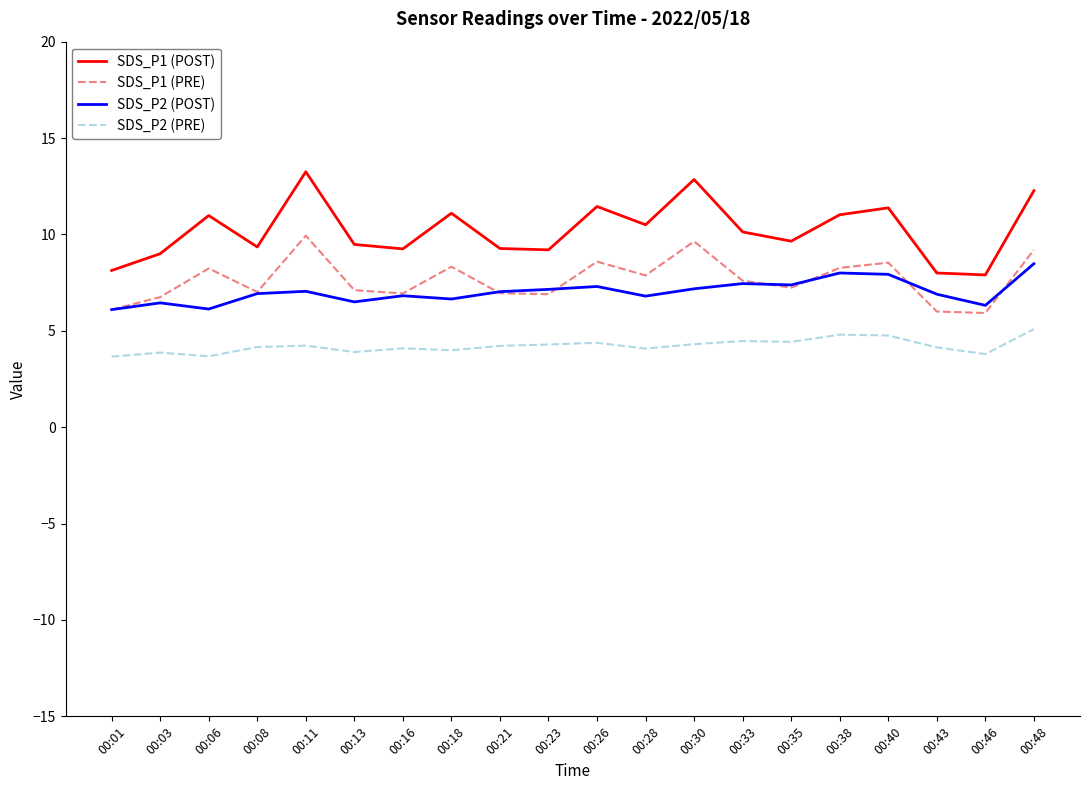

Is it true that SDS_P1 (POST) equals 10.5 at 00:28?

True